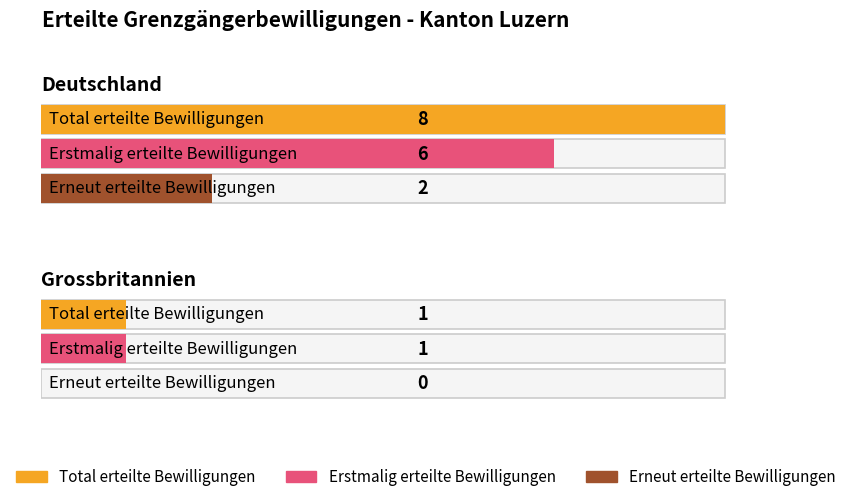

What is the difference between the highest and lowest values at Grossbritannien?

1